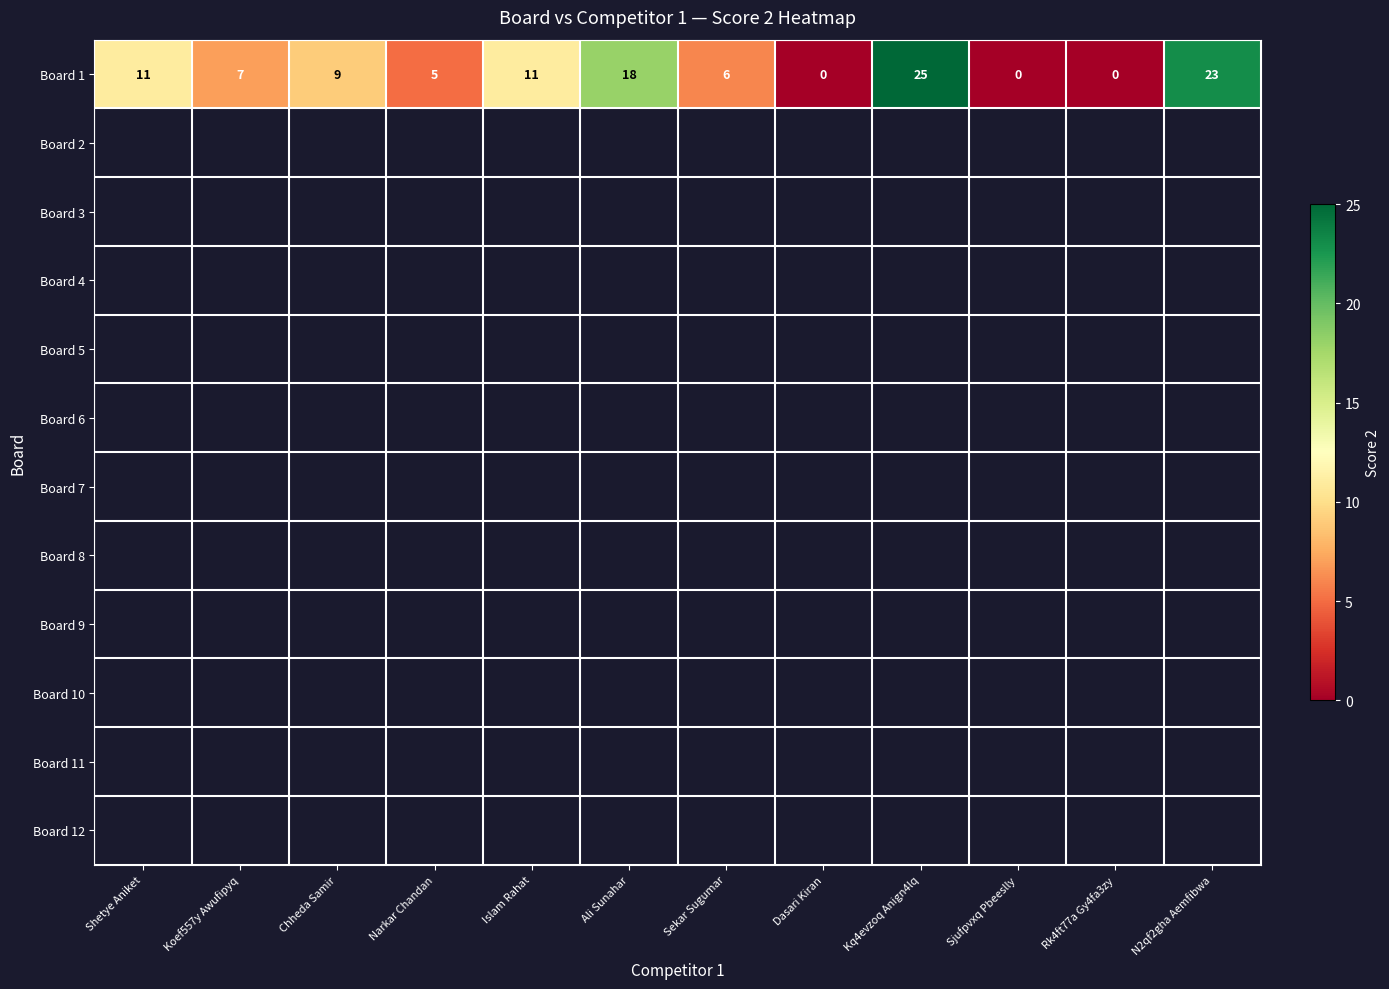

List the series in order of their peak value, highest first.

Board 1, Board 2, Board 3, Board 4, Board 5, Board 6, Board 7, Board 8, Board 9, Board 10, Board 11, Board 12